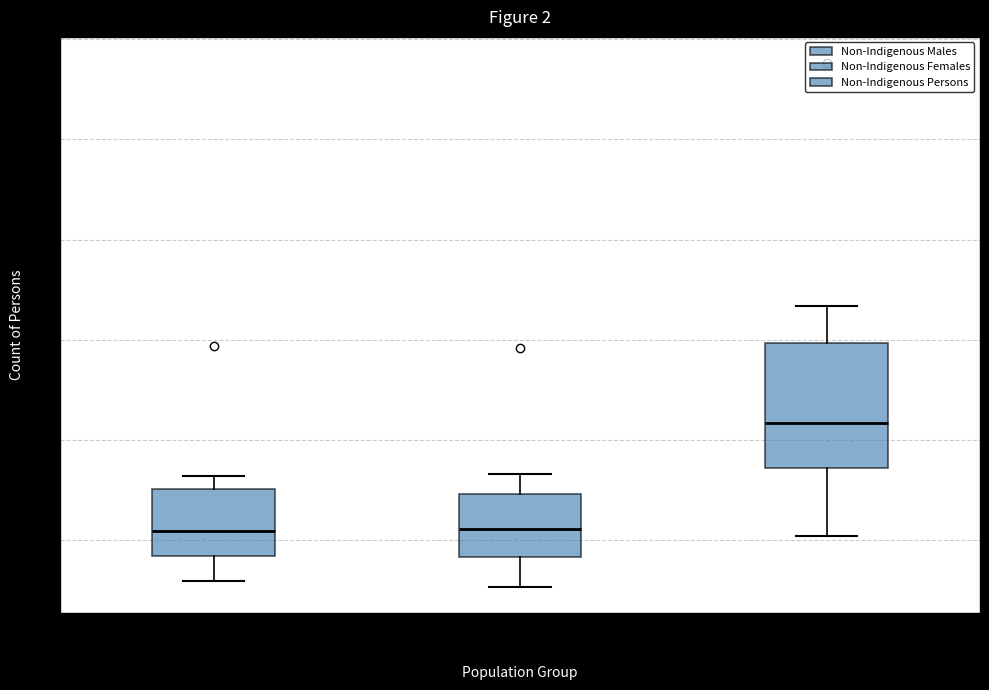

Reading left to right, read every box against the y-axis: the position of its median line, the range the box covers, and the ends of its whiskers. The values are not printed on the chart, so give them approximately, as read against the axis.

Non-Indigenous Males: median 55, box 40 to 75, whiskers 30 to 80
Non-Indigenous Females: median 55, box 40 to 75, whiskers 25 to 85
Non-Indigenous Persons: median 110, box 85 to 150, whiskers 50 to 165